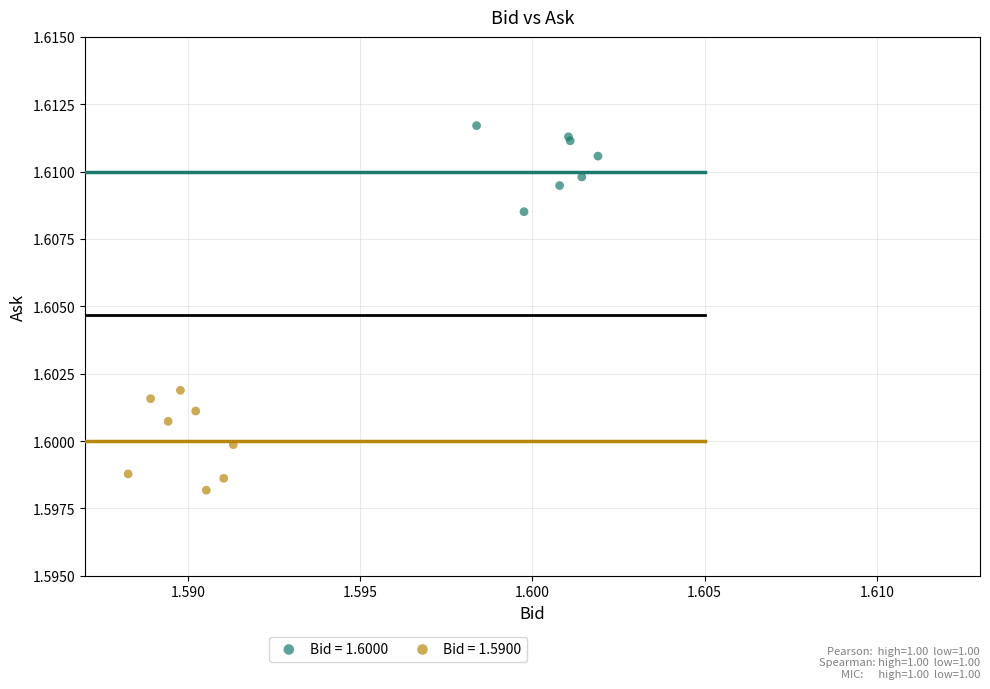

Which series reaches the minimum Y coordinate?

Bid = 1.5900